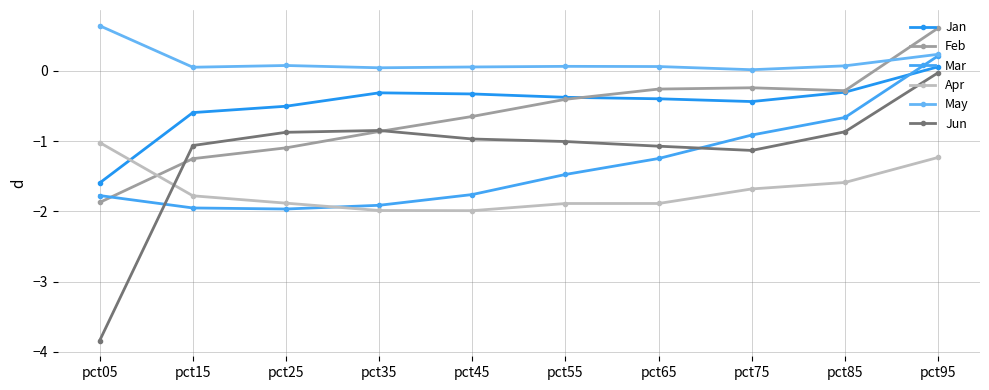

What is the value of the Apr point at the 4th from the left?

-2.0